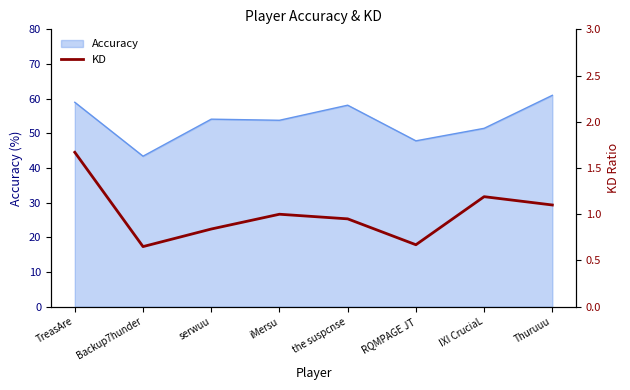

How many categories are shown in the chart?

8